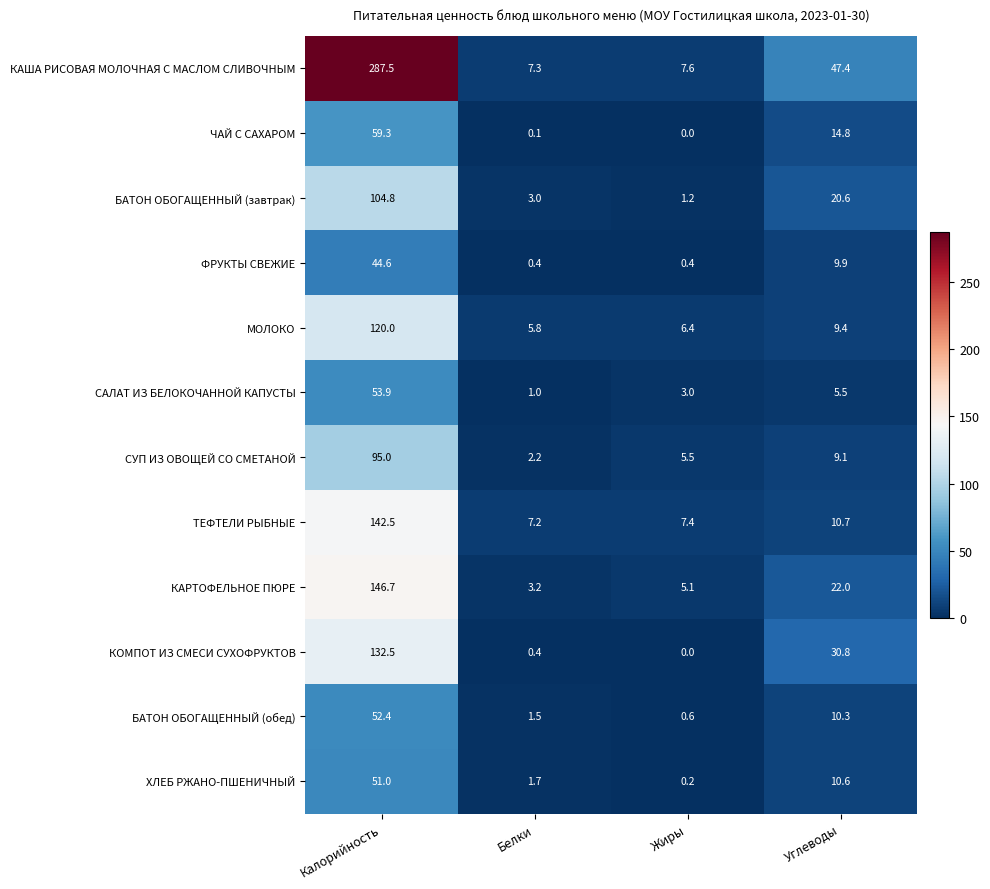

True or false: КАША РИСОВАЯ МОЛОЧНАЯ С МАСЛОМ СЛИВОЧНЫМ has a value of 18.3 at Углеводы.

False